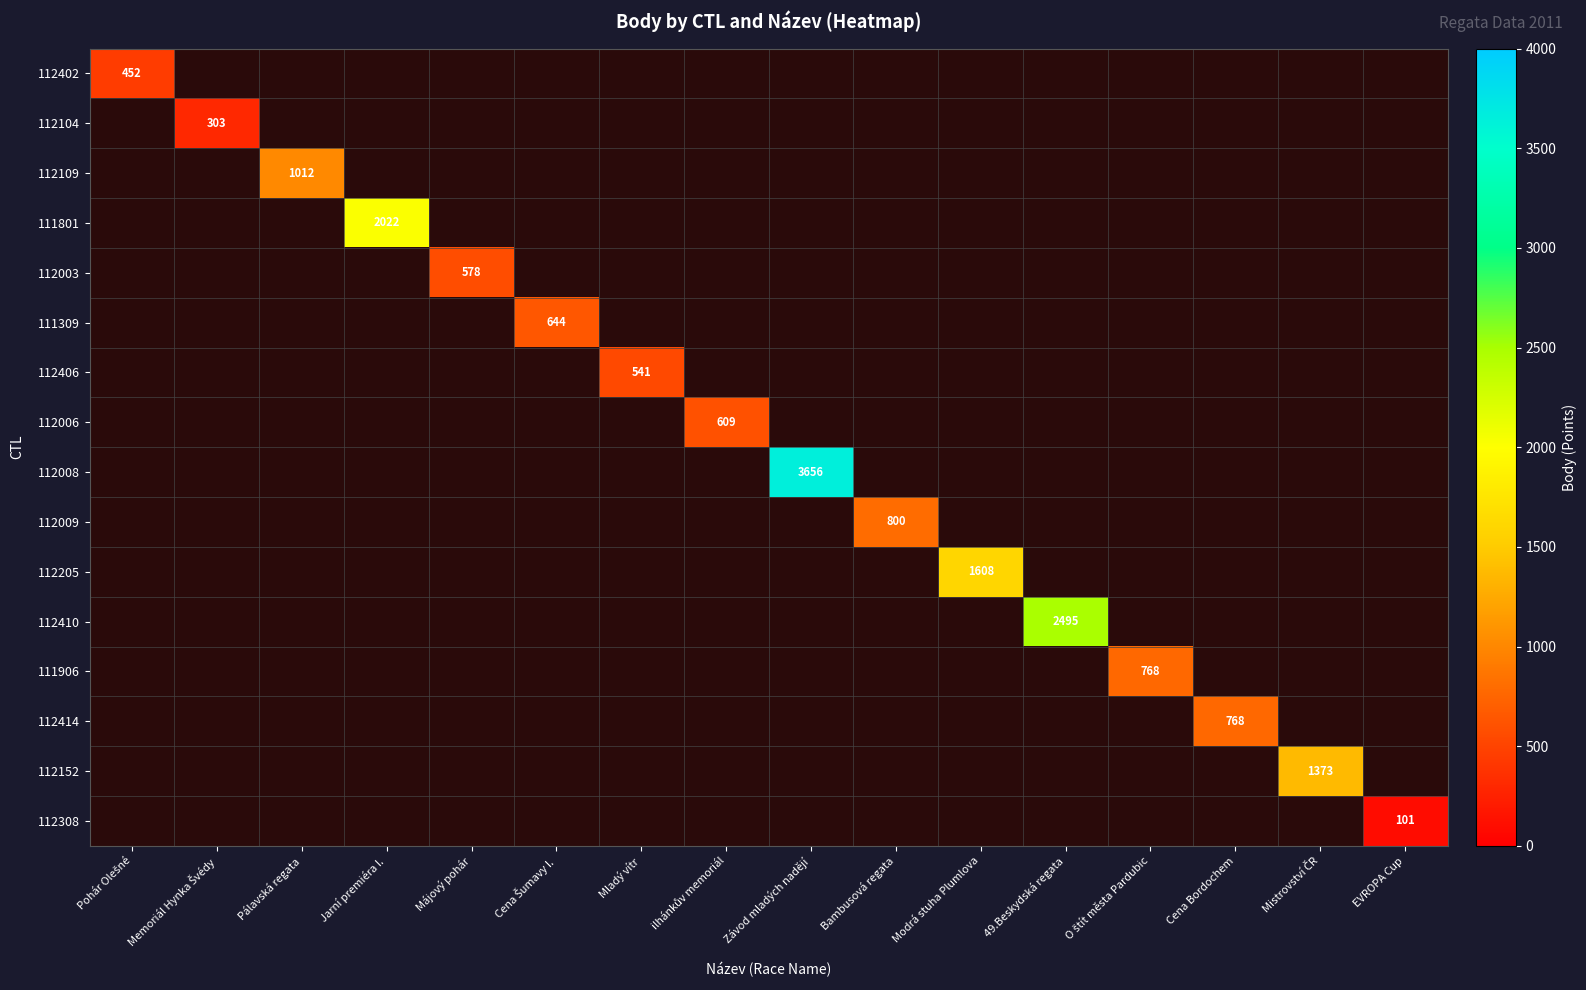

The 112402 series shows 234.6 at Pohár Olešné. True or false?

False